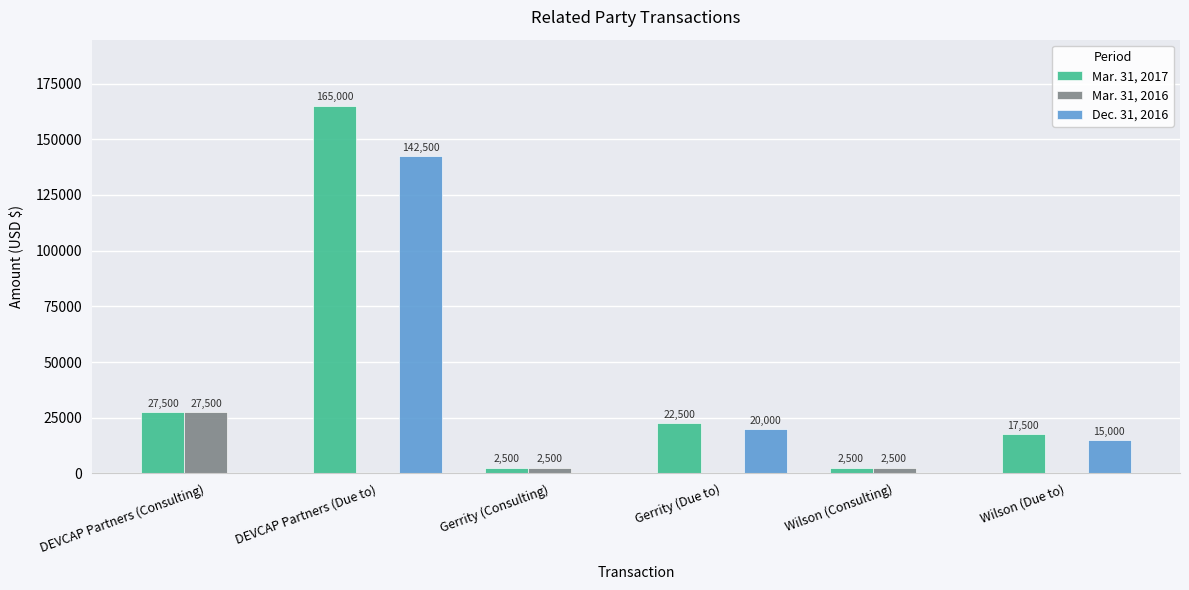

At which label does Mar. 31, 2016 first exceed 2500?

DEVCAP Partners (Consulting)